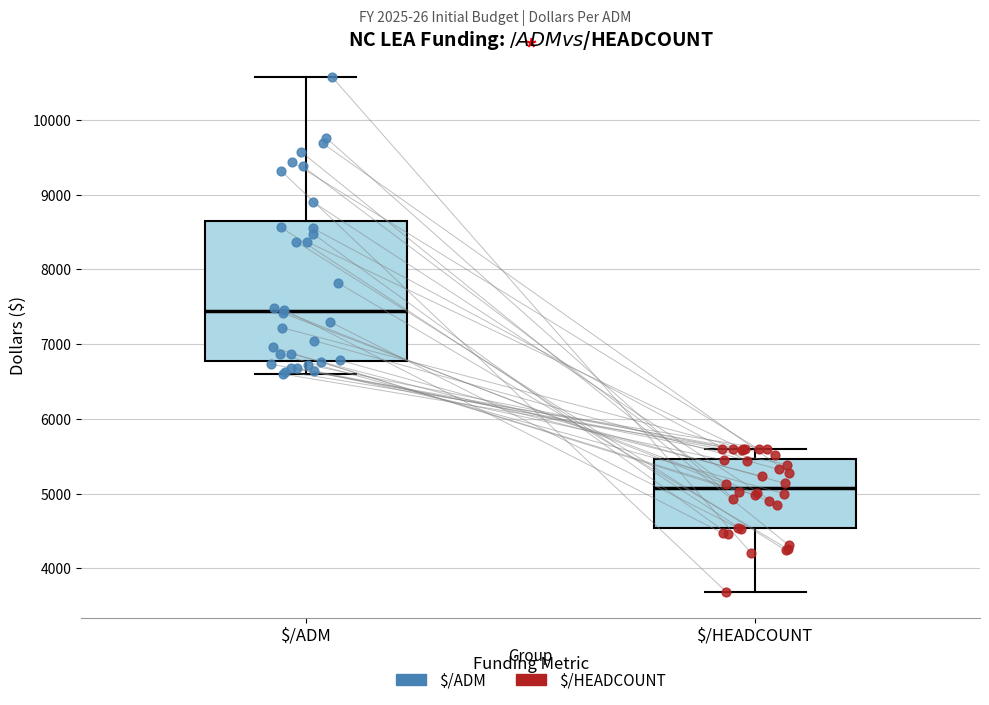

Reading left to right, transcribe this box plot: for each box, give where its median line is, the range the box spans, and where its two whiskers end, as read against the y-axis. The values are not printed on the chart, so give them approximately, as read against the axis.

$/ADM: median 7400, box 6800 to 8600, whiskers 6600 to 10600
$/HEADCOUNT: median 5100, box 4500 to 5500, whiskers 3700 to 5600